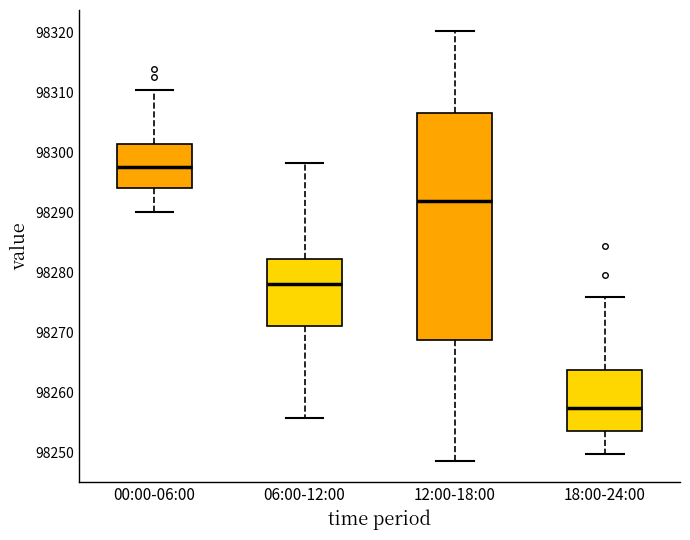

Reading left to right, transcribe this box plot: for each box, give where its median line is, the range the box spans, and where its two whiskers end, as read against the y-axis. The values are not printed on the chart, so give them approximately, as read against the axis.

00:00-06:00: median 98298, box 98294 to 98301, whiskers 98290 to 98310
06:00-12:00: median 98278, box 98271 to 98282, whiskers 98256 to 98298
12:00-18:00: median 98292, box 98269 to 98307, whiskers 98249 to 98320
18:00-24:00: median 98257, box 98254 to 98264, whiskers 98250 to 98276